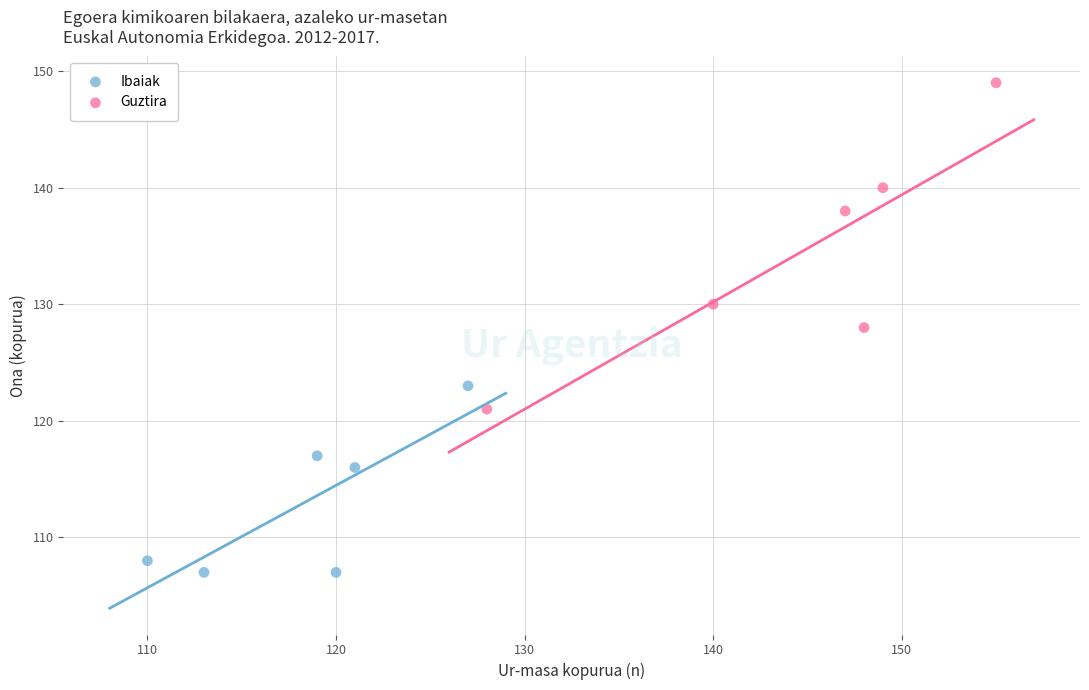

Which series contains the lowest Y value?

Ibaiak